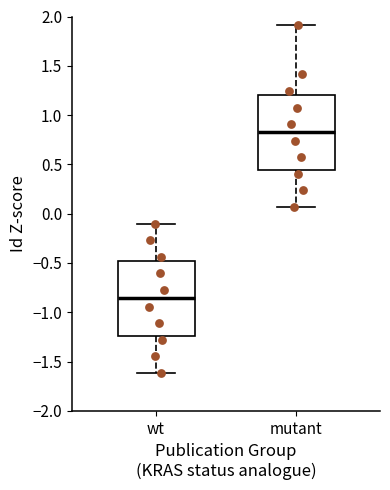

Reading left to right, read every box against the y-axis: the position of its median line, the range the box covers, and the ends of its whiskers. The values are not printed on the chart, so give them approximately, as read against the axis.

wt: median -0.85, box -1.25 to -0.50, whiskers -1.60 to -0.10
mutant: median 0.80, box 0.45 to 1.20, whiskers 0.05 to 1.90